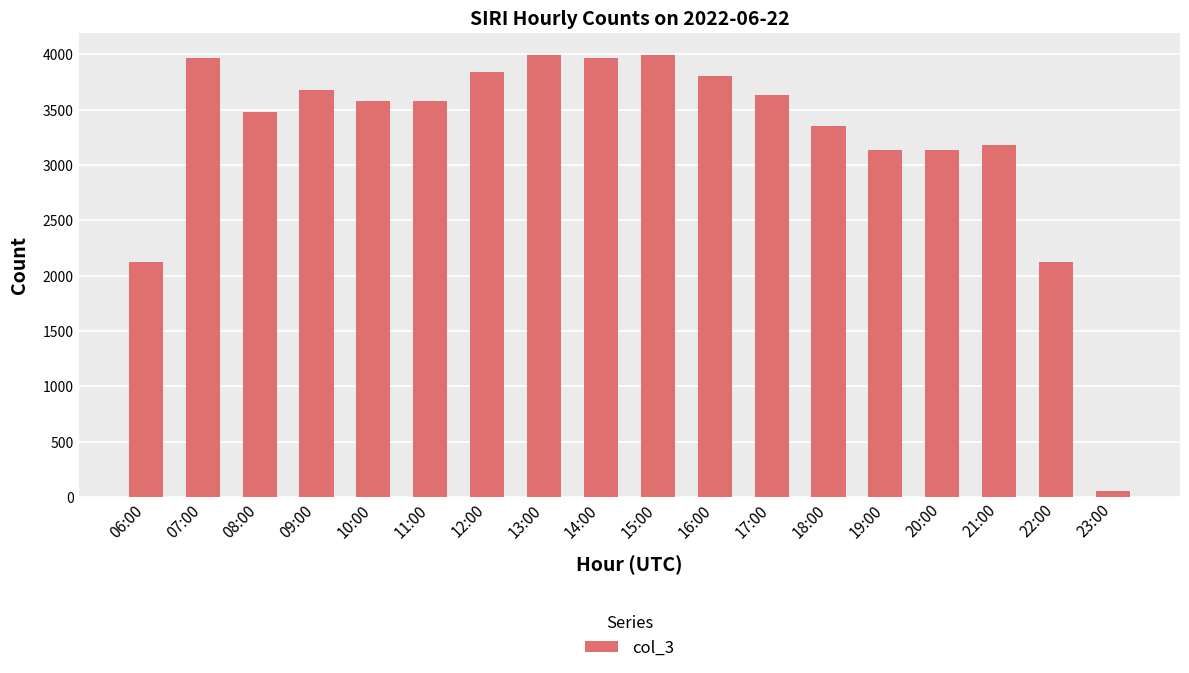

How many data points are less than 3580?

9